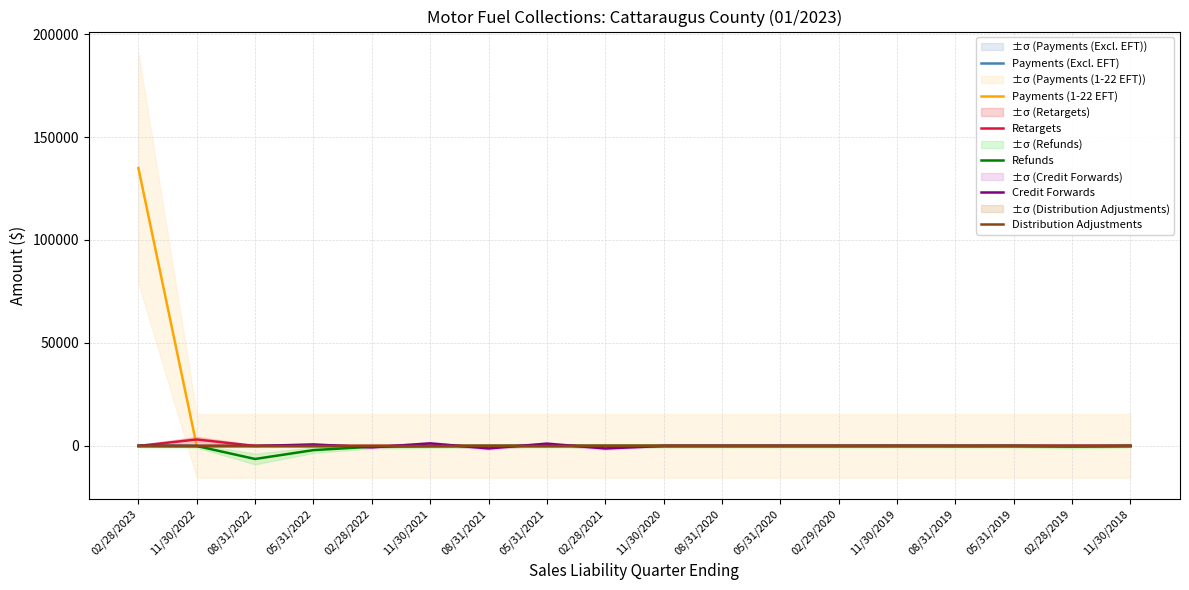

The Refunds series shows -2232.0 at 11/30/2018. True or false?

False